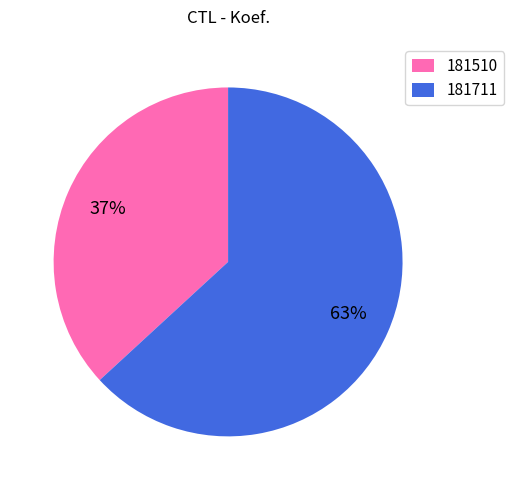

The 181711 slice represents 63% of the pie. True or false?

True